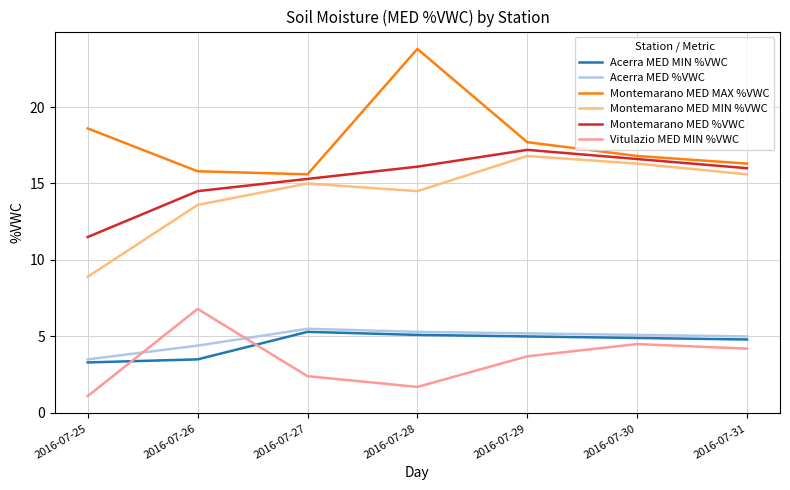

The Montemarano MED %VWC series shows 27.8 at 2016-07-30. True or false?

False